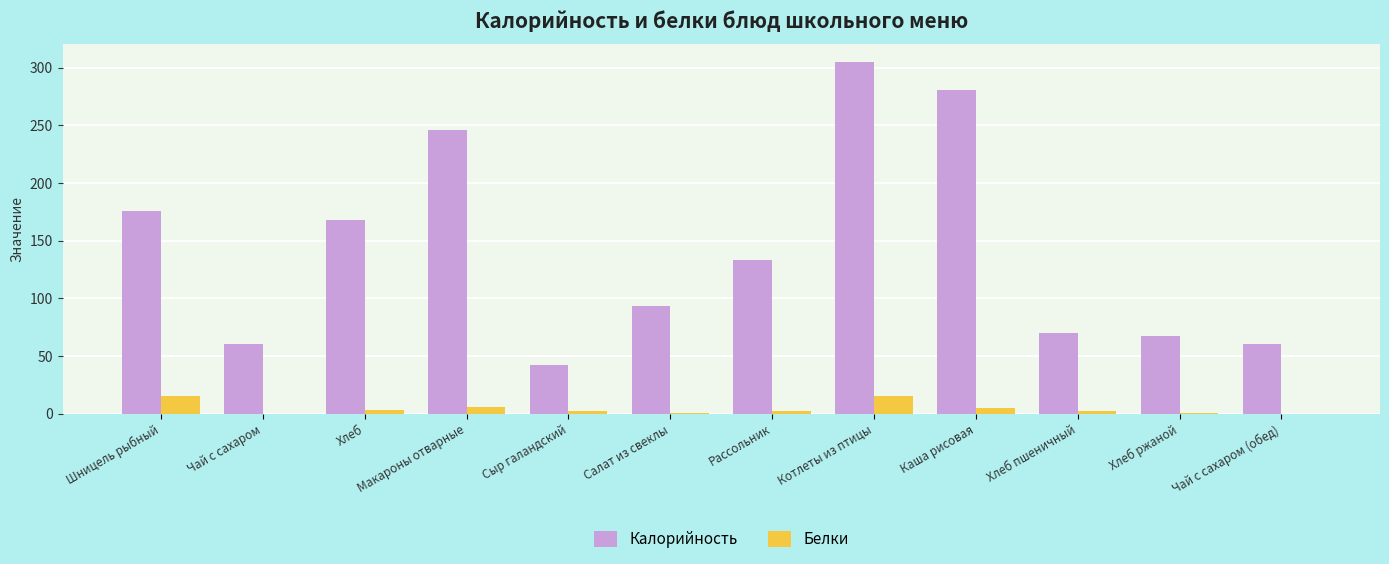

What is the total value across all series at Чай с сахаром (обед)?

60.0